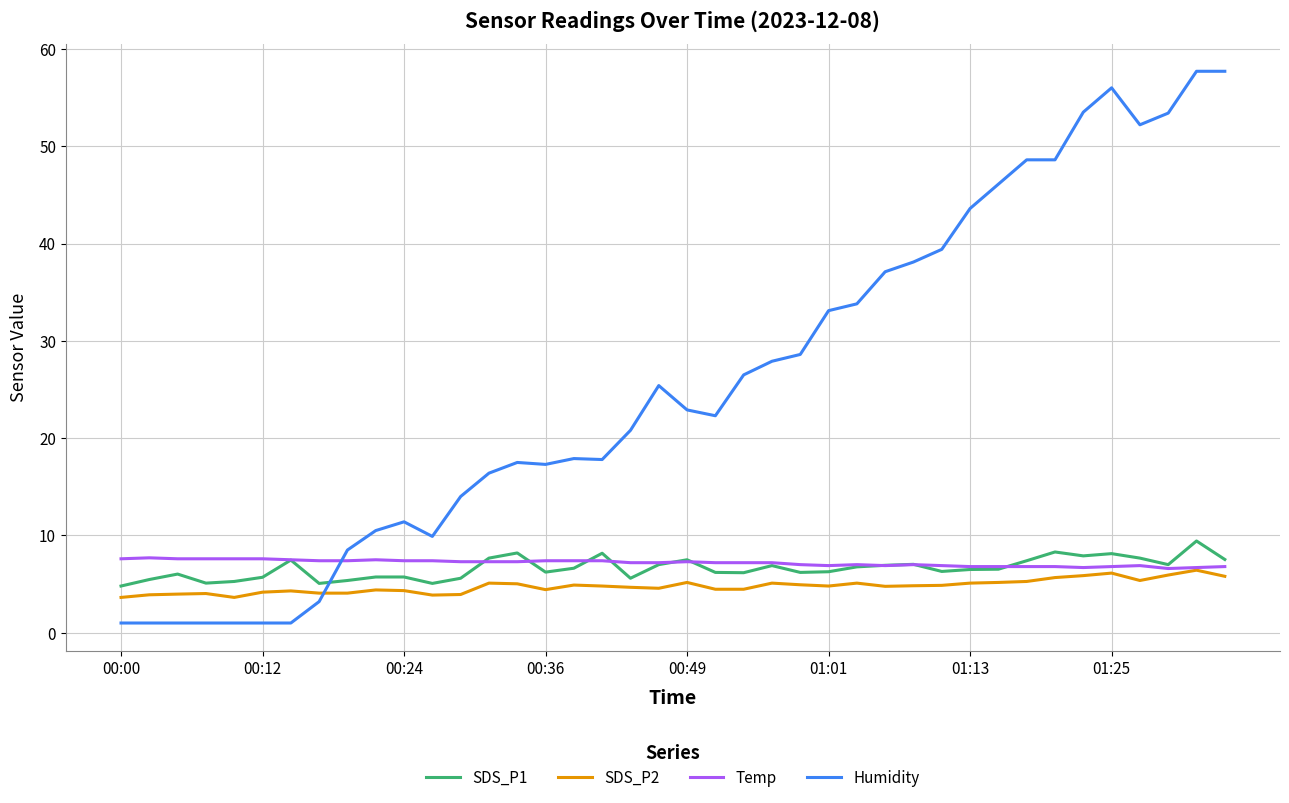

Which series has the widest spread of values?

Humidity